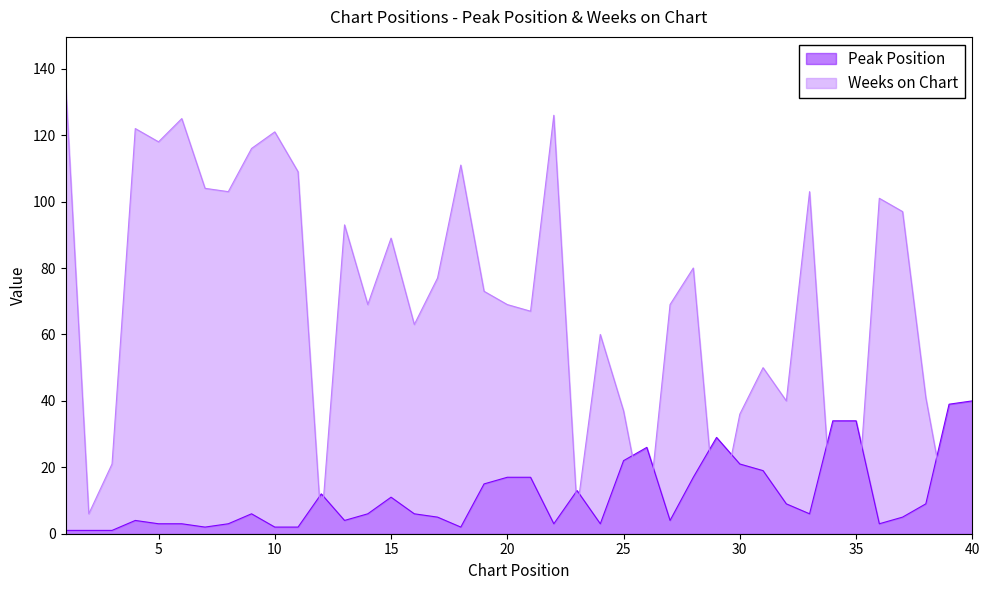

How many interior local peaks does the Weeks on Chart series have?

12